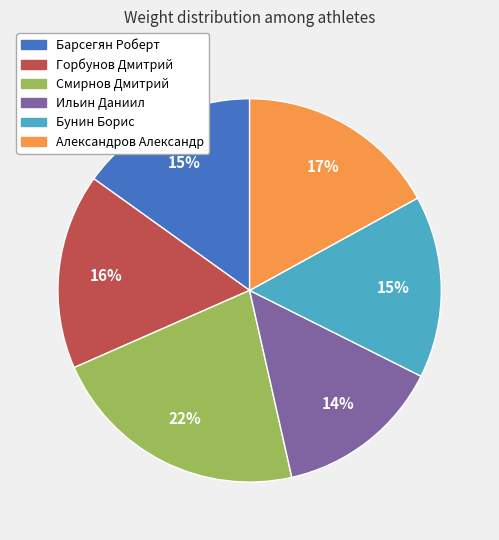

Which has a higher value, Смирнов Дмитрий or Барсегян Роберт?

Смирнов Дмитрий